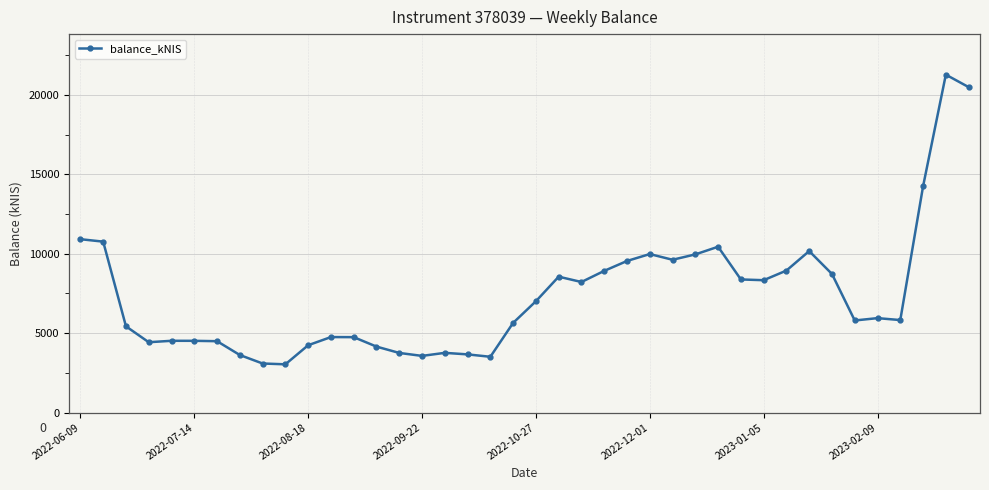

What is the difference between the maximum and minimum values?

18230.9